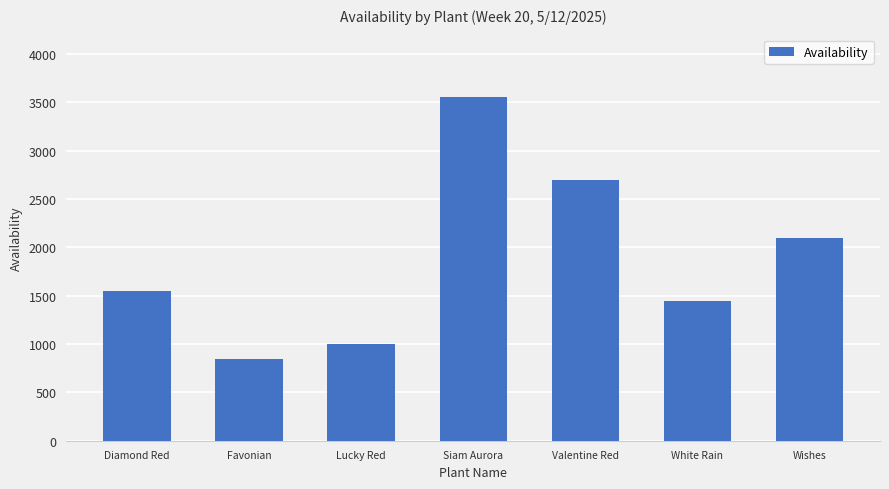

Read the value at Valentine Red, to the nearest 100.

2700